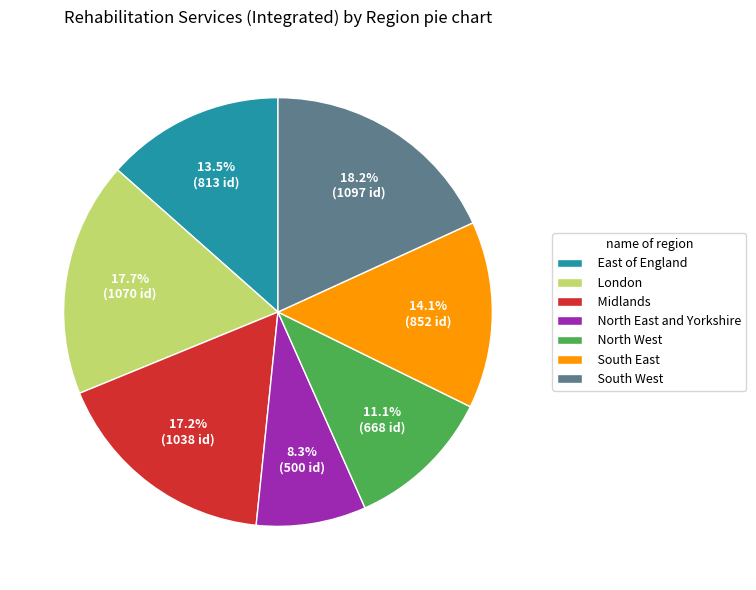

What portion of the pie excludes South East?

85.9%